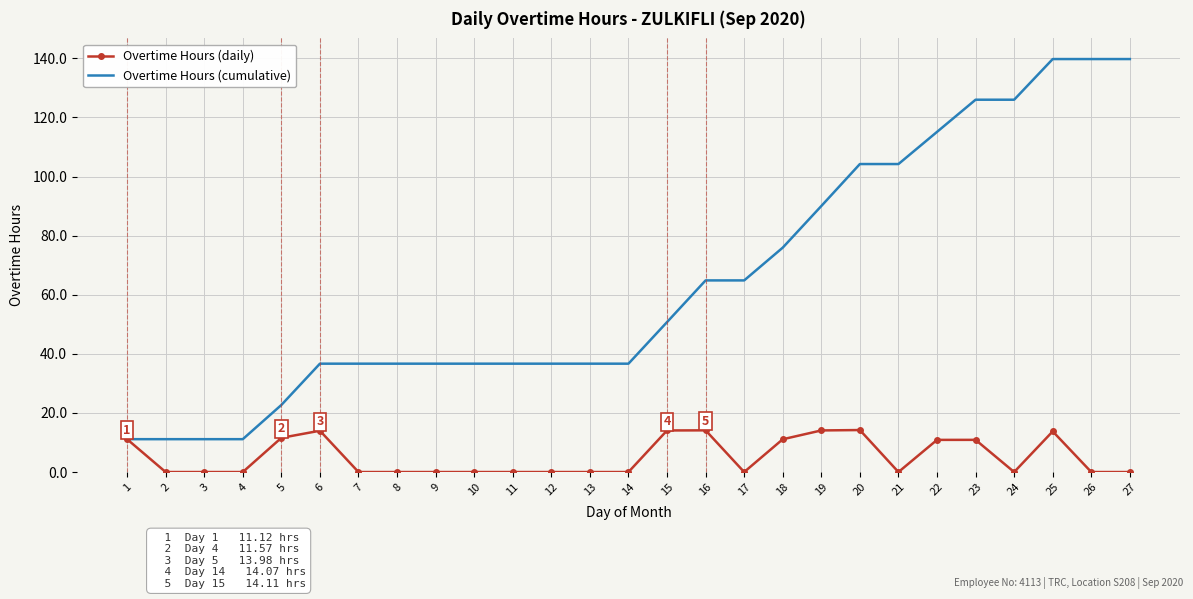

What is the greatest value displayed?

139.8